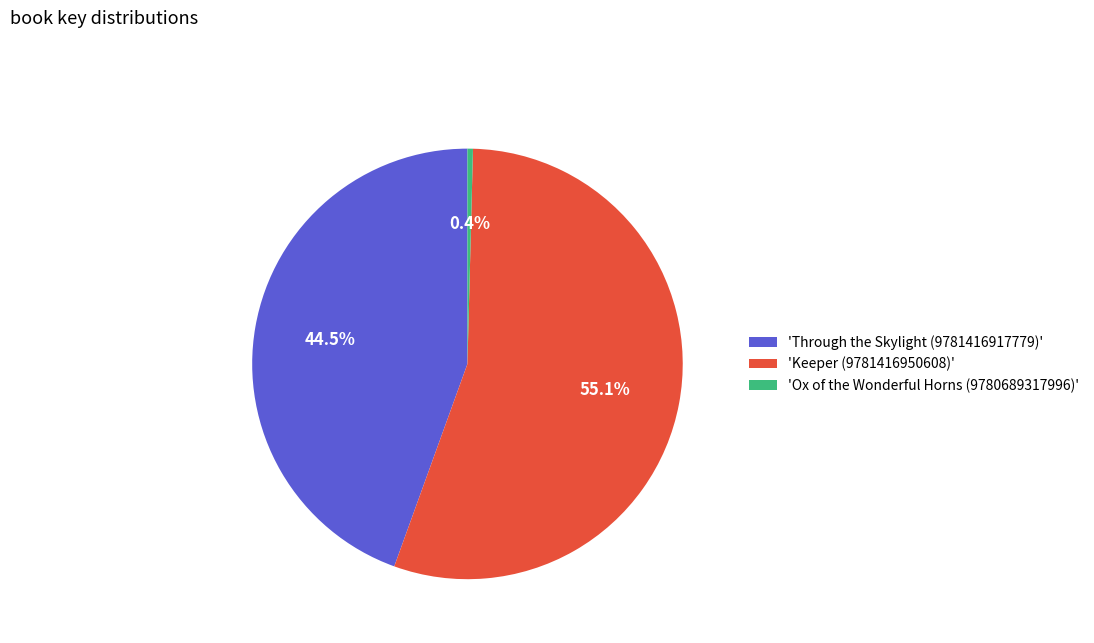

Which slice is the largest?

'Keeper (9781416950608)'